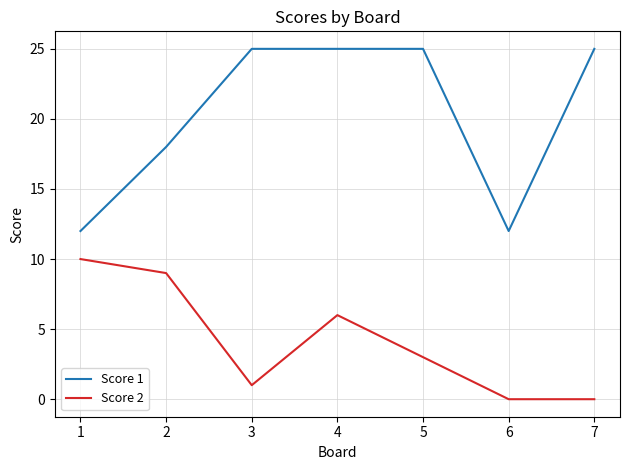

What is the difference between the maximum and minimum values in the Score 1 series?

13